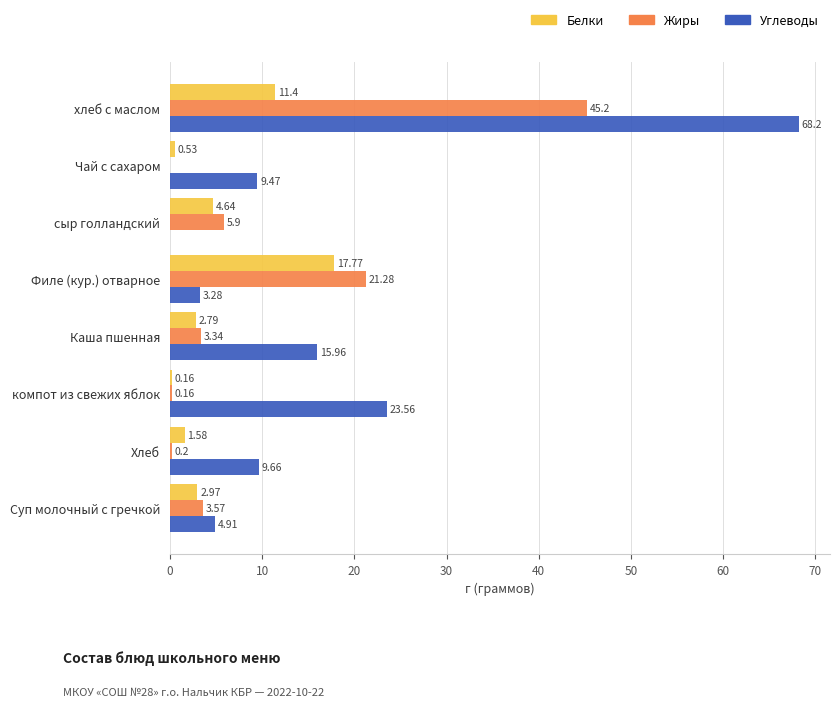

How many distinct data groups are displayed?

3